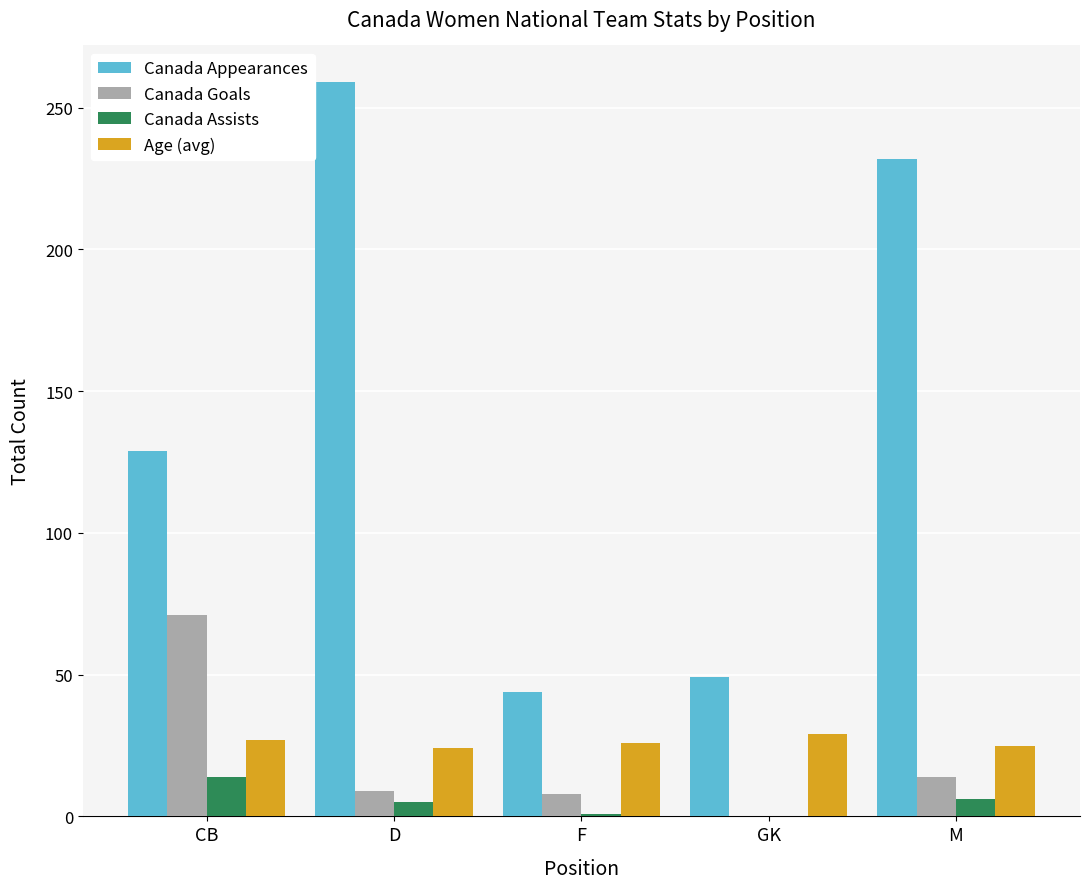

What is the sum of the Canada Assists values at D and CB?

19